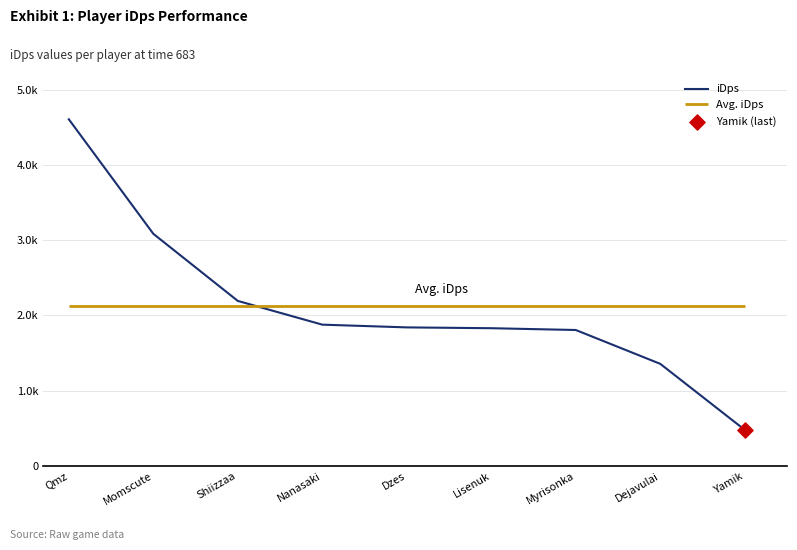

Which has a higher value, Momscute or Lisenuk?

Momscute